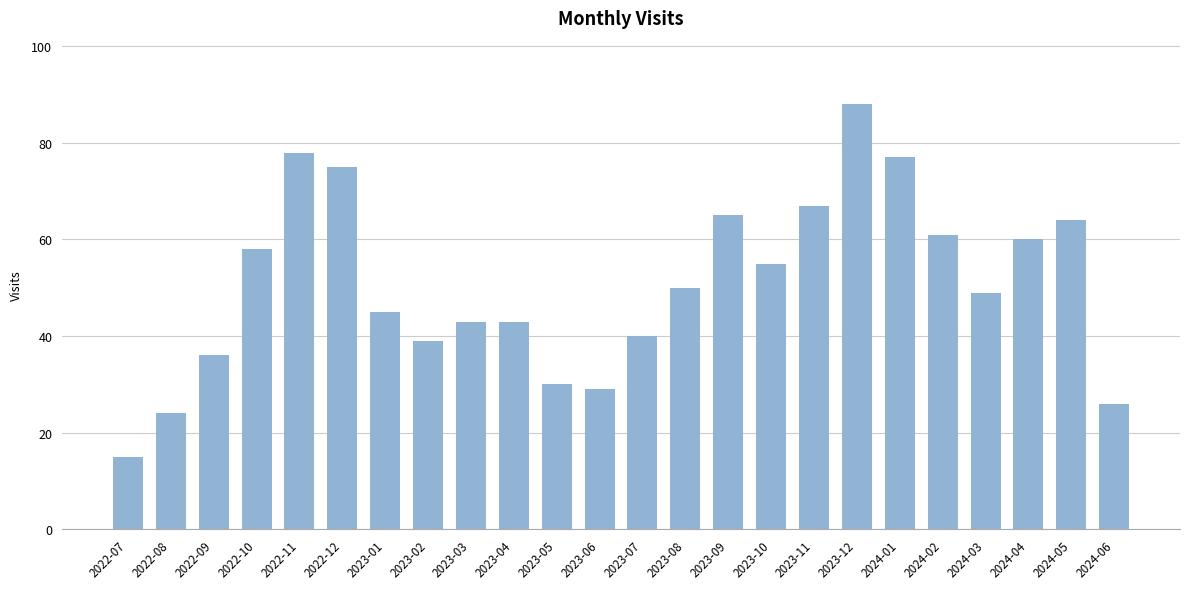

What is the change in value from 2023-11 to 2023-12?

+21